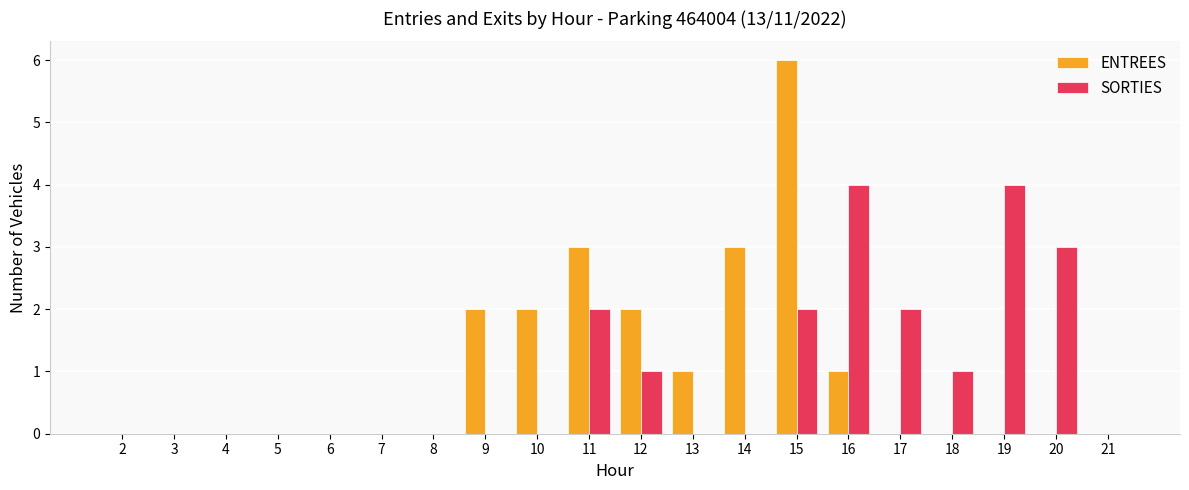

What is the greatest value displayed?

6